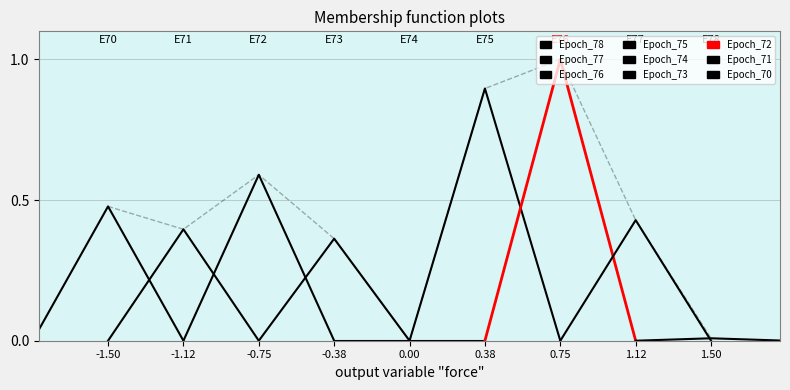

True or false: the data has more than 1 interior local peaks.

True